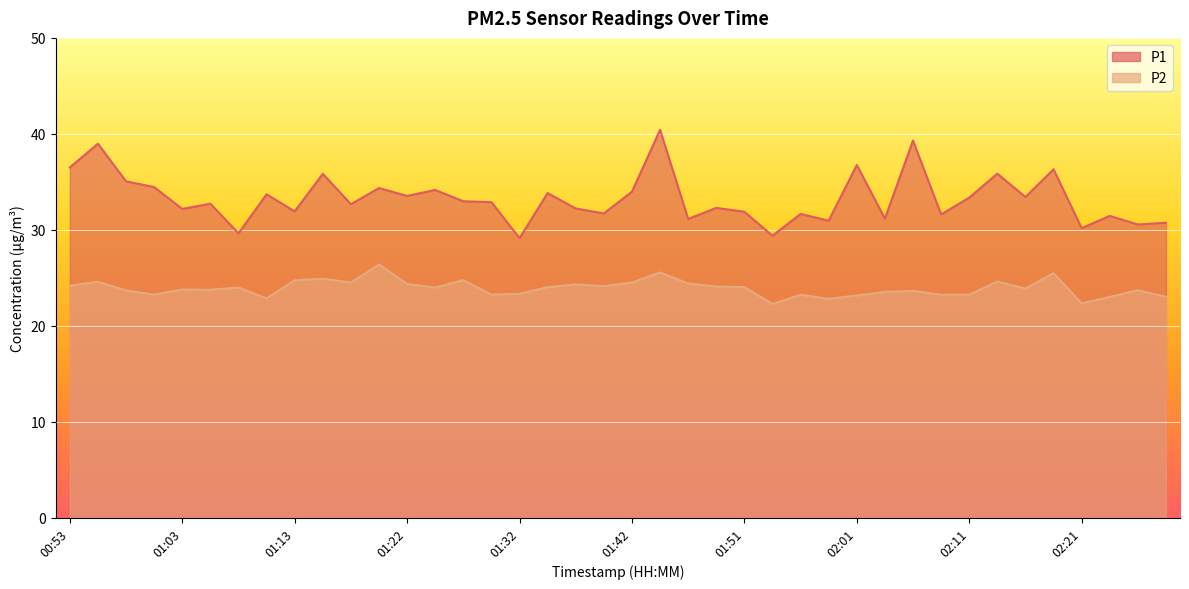

What is the difference between the maximum and minimum values in the P1 series?

11.3